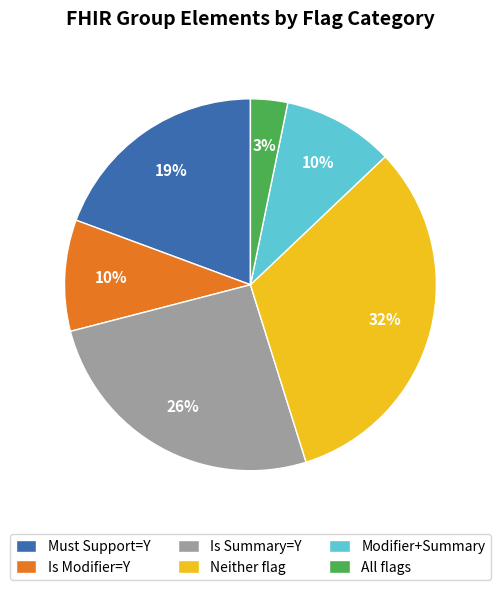

Is it true that Is Summary=Y is 26% of the pie?

True